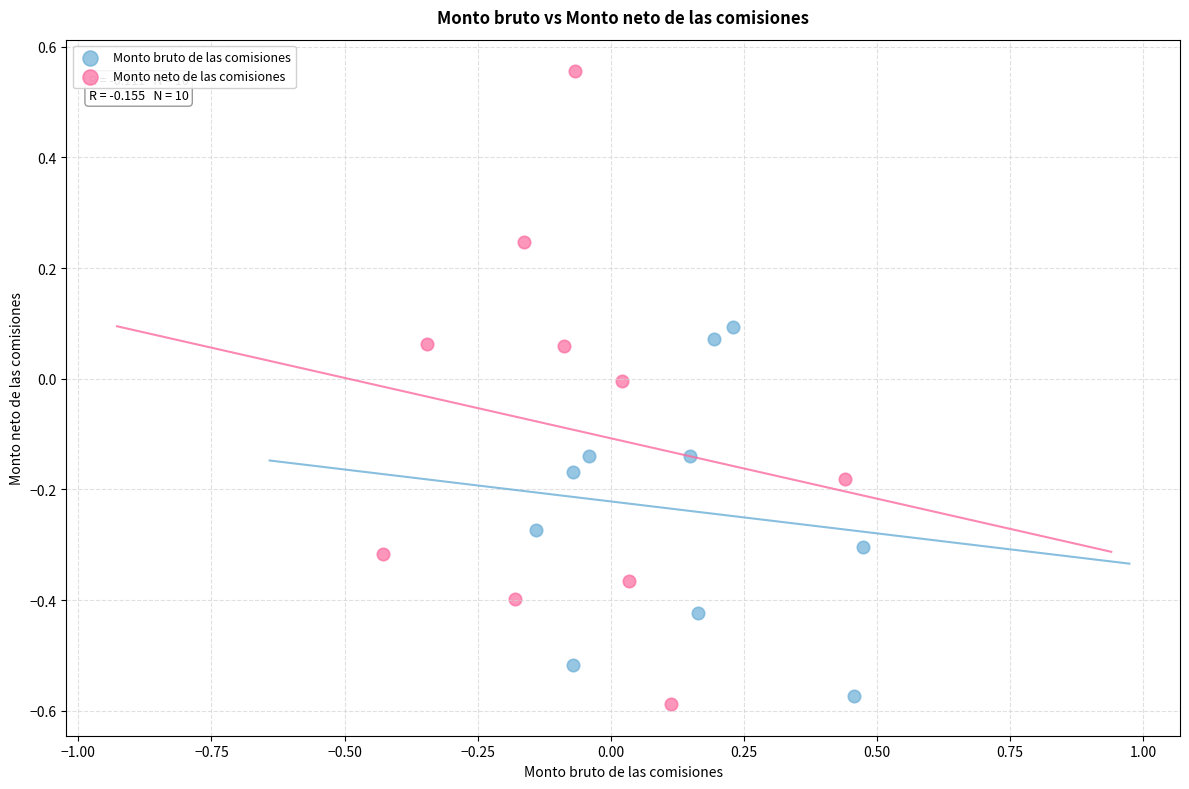

Which series has the largest Y range (max minus min)?

Monto neto de las comisiones